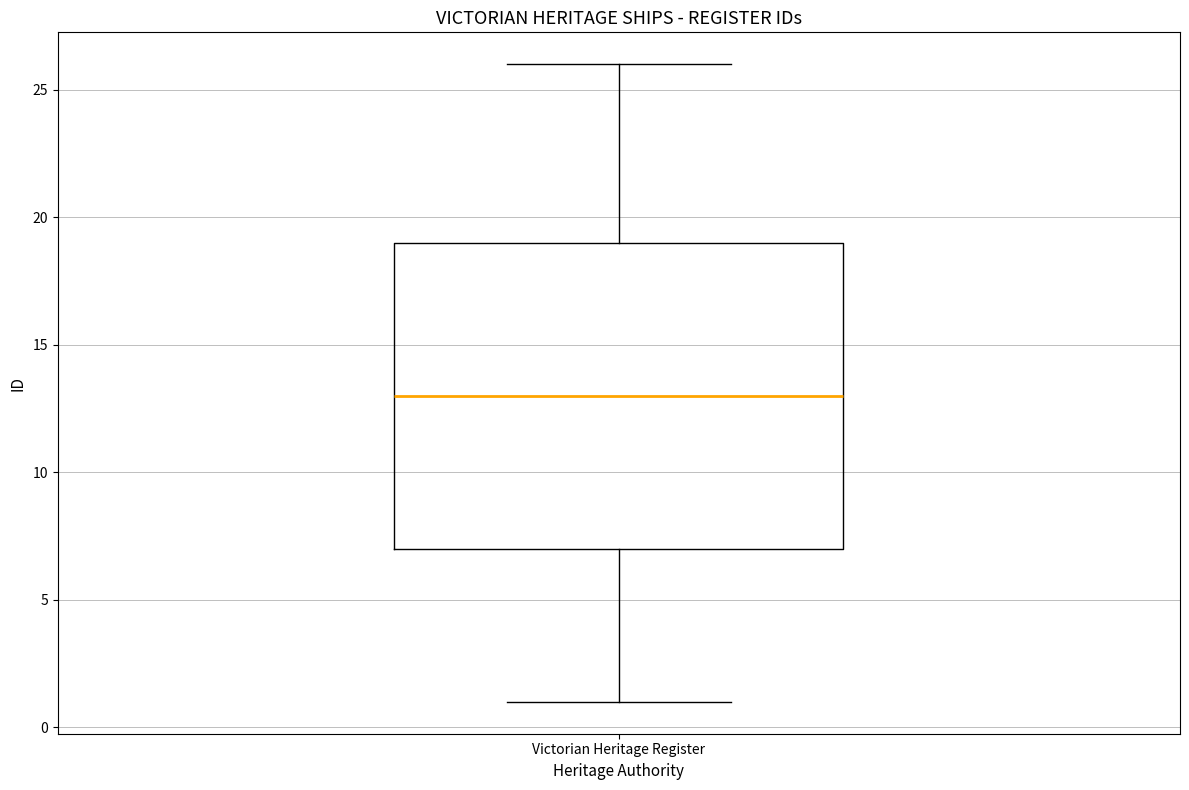

Where is the upper edge of the box for Victorian Heritage Register on the y-axis? The values are not printed on the chart, so give them approximately, as read against the axis.

19